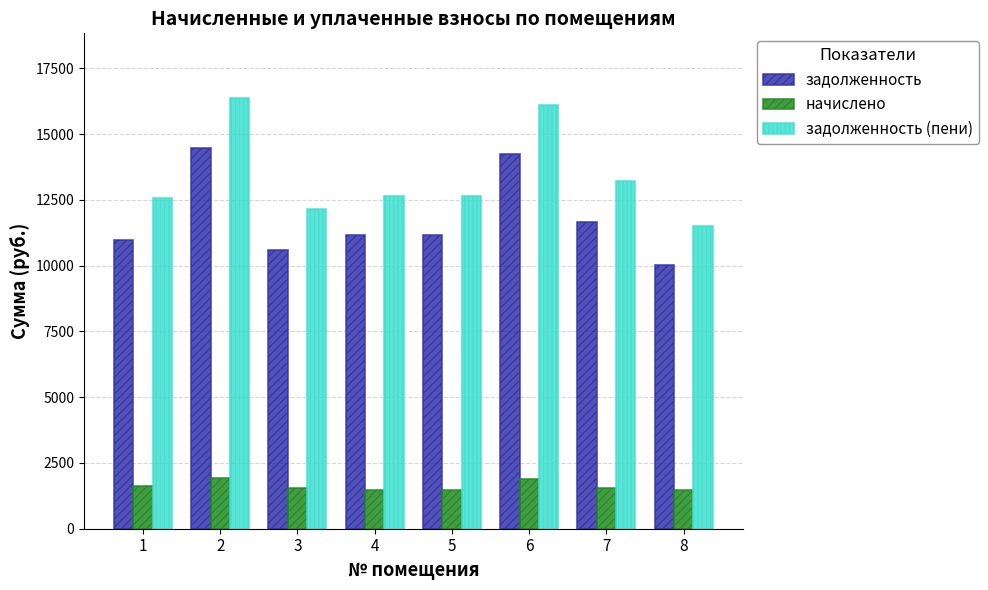

What is the minimum value shown in the chart?

1479.9